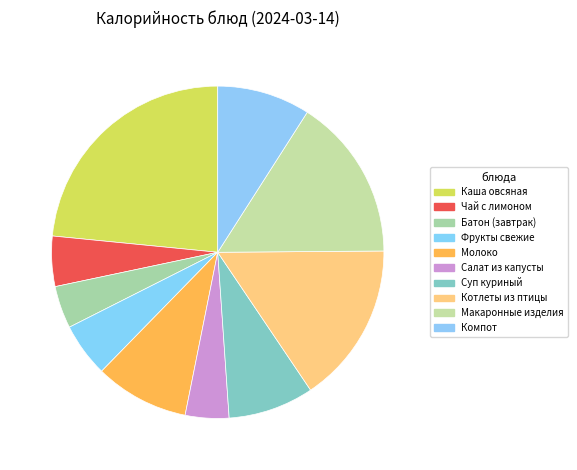

To the nearest percent, what is the average slice percentage?

10%